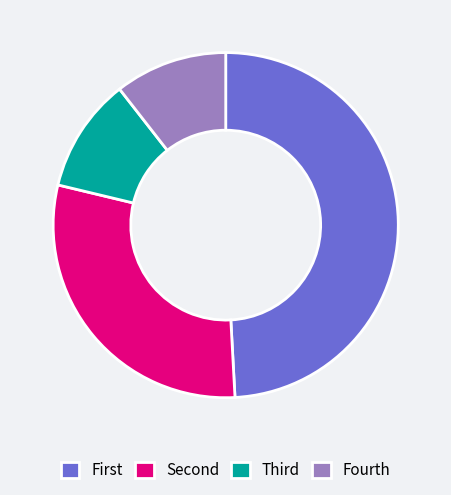

The Fourth slice represents 11% of the pie. True or false?

True